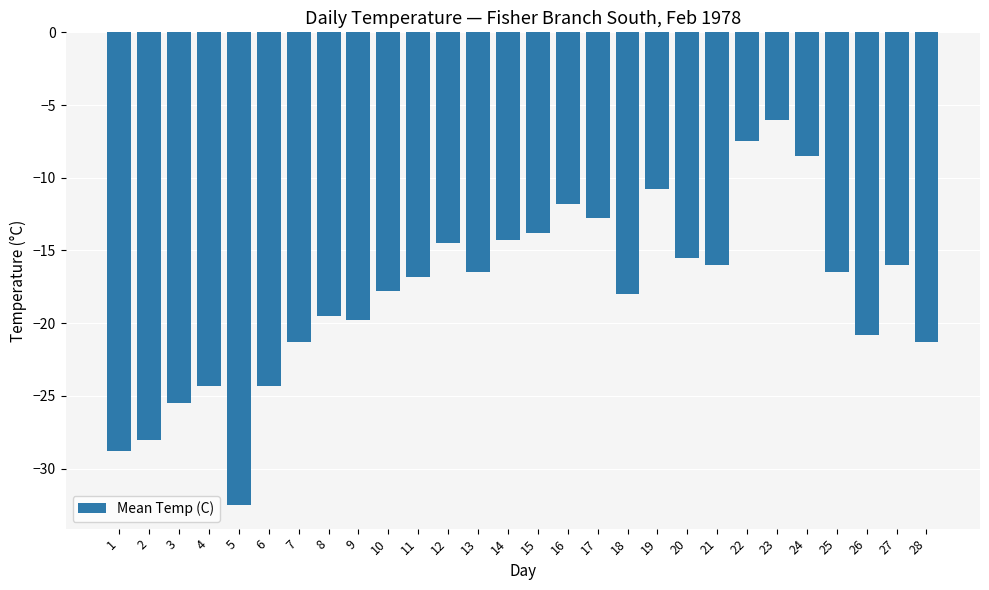

Reading left to right, what are all the values shown in this chart?

1=-28.8	2=-28.0	3=-25.5	4=-24.3	5=-32.5	6=-24.3	7=-21.3	8=-19.5	9=-19.8	10=-17.8	11=-16.8	12=-14.5	13=-16.5	14=-14.3	15=-13.8	16=-11.8	17=-12.8	18=-18.0	19=-10.8	20=-15.5	21=-16.0	22=-7.5	23=-6.0	24=-8.5	25=-16.5	26=-20.8	27=-16.0	28=-21.3